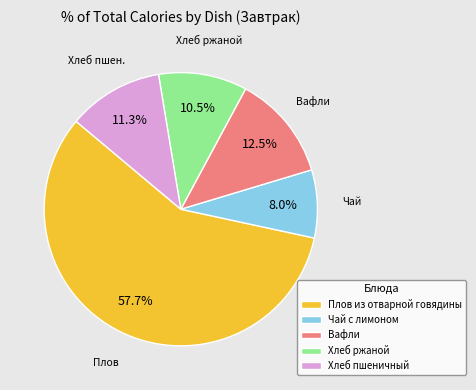

How many slices are in this pie chart?

5